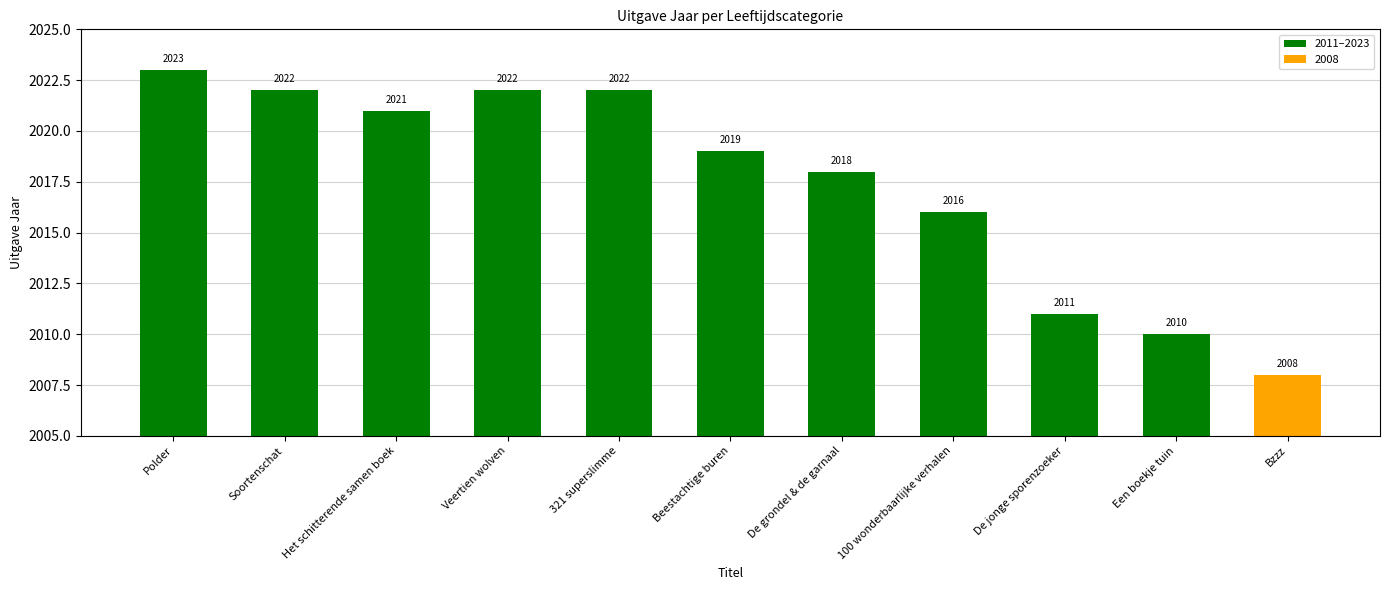

What is the difference between the second highest and minimum values?

14